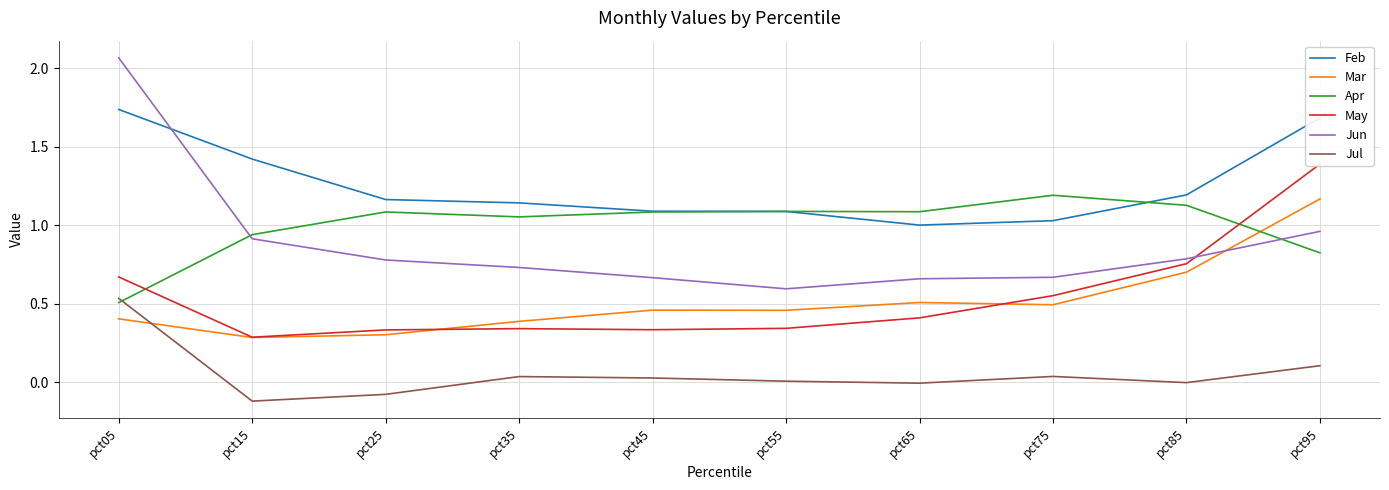

What is the value of the May point at the 6th from the left?

0.3